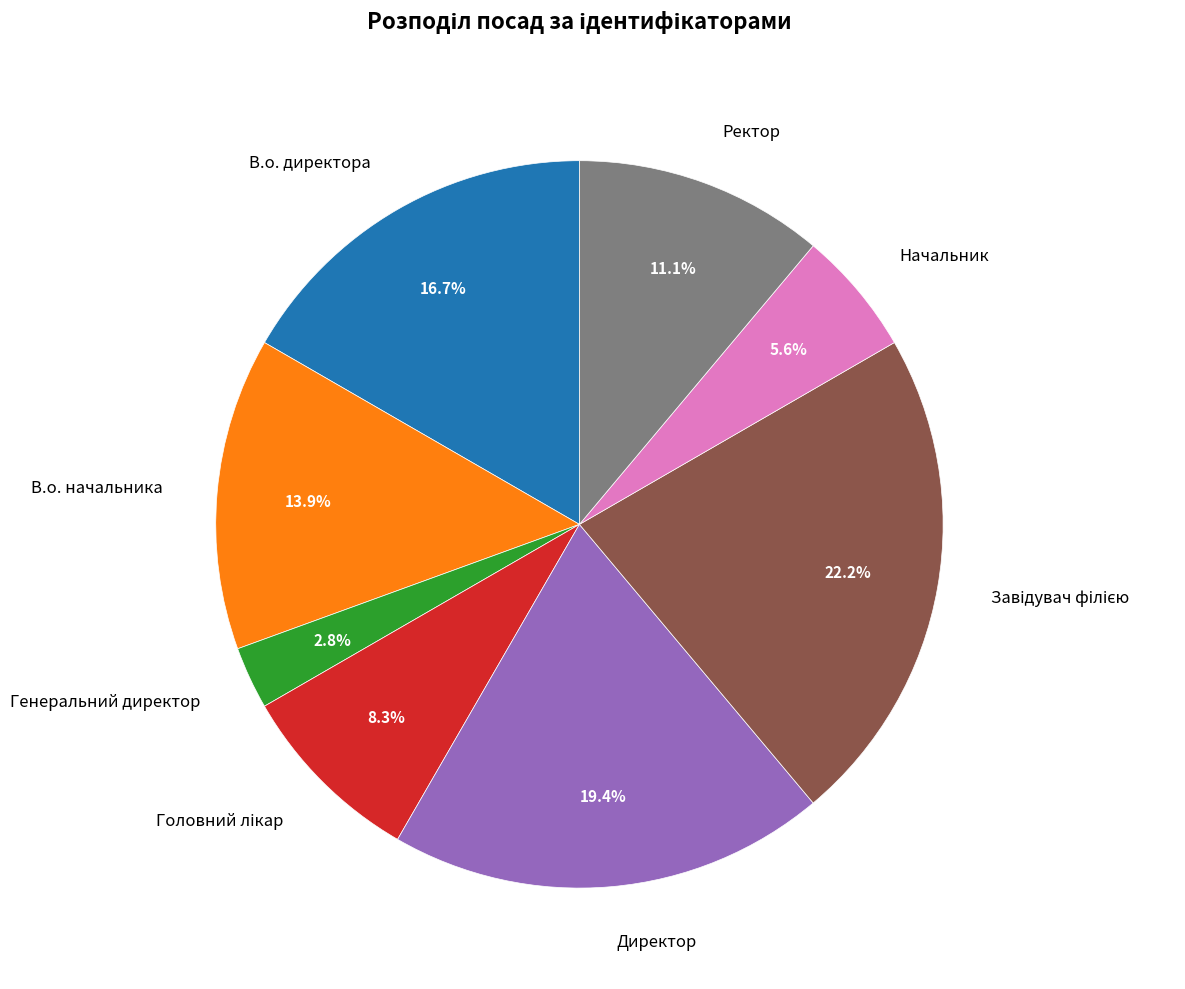

Which slice is the smallest?

Генеральний директор